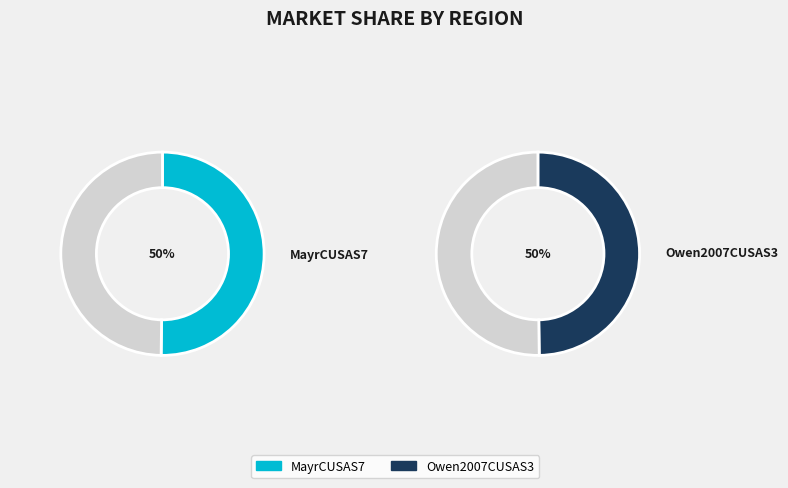

What is the largest slice in the pie chart?

MayrCUSAS7